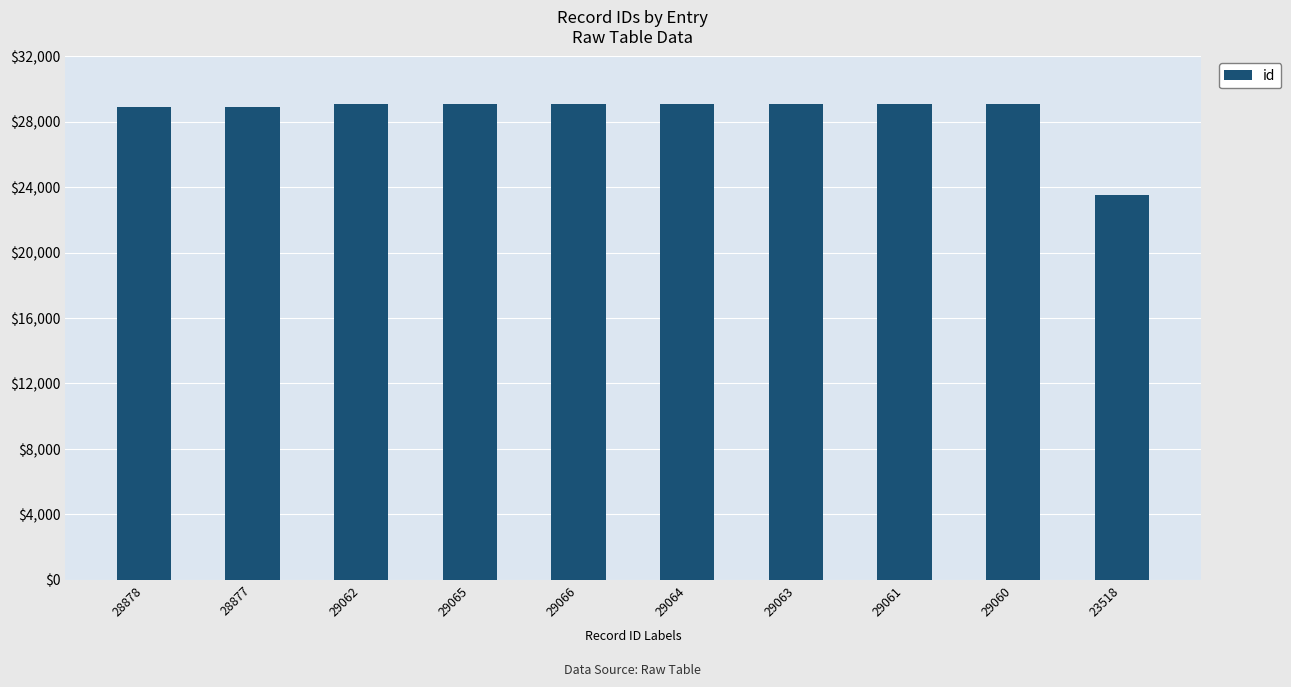

What is the ratio of the value at 29064 to the value at 23518?

1.2